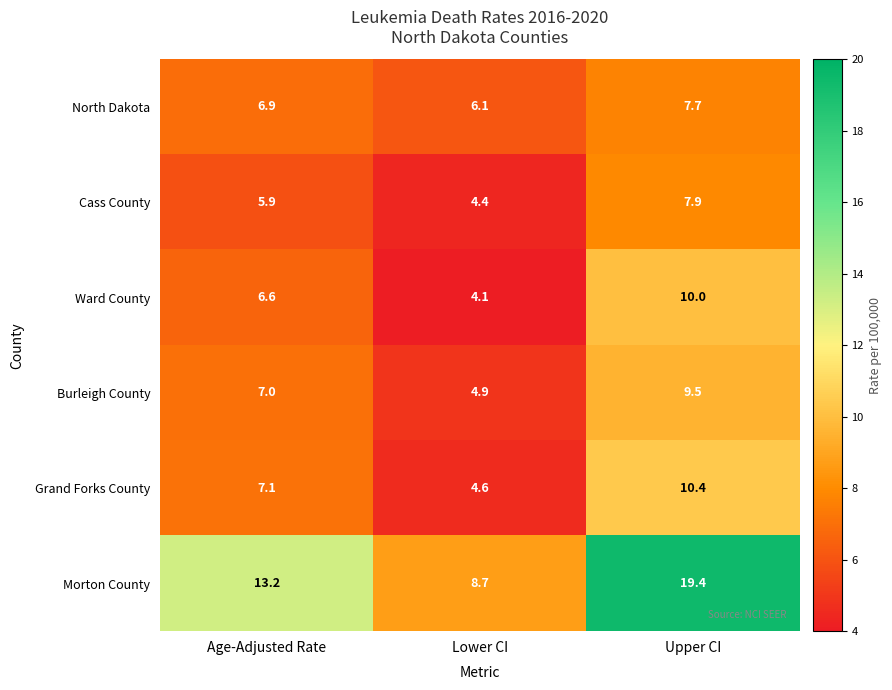

Reading left to right, transcribe all the data shown in this chart.

North Dakota: Age-Adjusted Rate=6.9	Lower CI=6.1	Upper CI=7.7
Cass County: Age-Adjusted Rate=5.9	Lower CI=4.4	Upper CI=7.9
Ward County: Age-Adjusted Rate=6.6	Lower CI=4.1	Upper CI=10.0
Burleigh County: Age-Adjusted Rate=7.0	Lower CI=4.9	Upper CI=9.5
Grand Forks County: Age-Adjusted Rate=7.1	Lower CI=4.6	Upper CI=10.4
Morton County: Age-Adjusted Rate=13.2	Lower CI=8.7	Upper CI=19.4